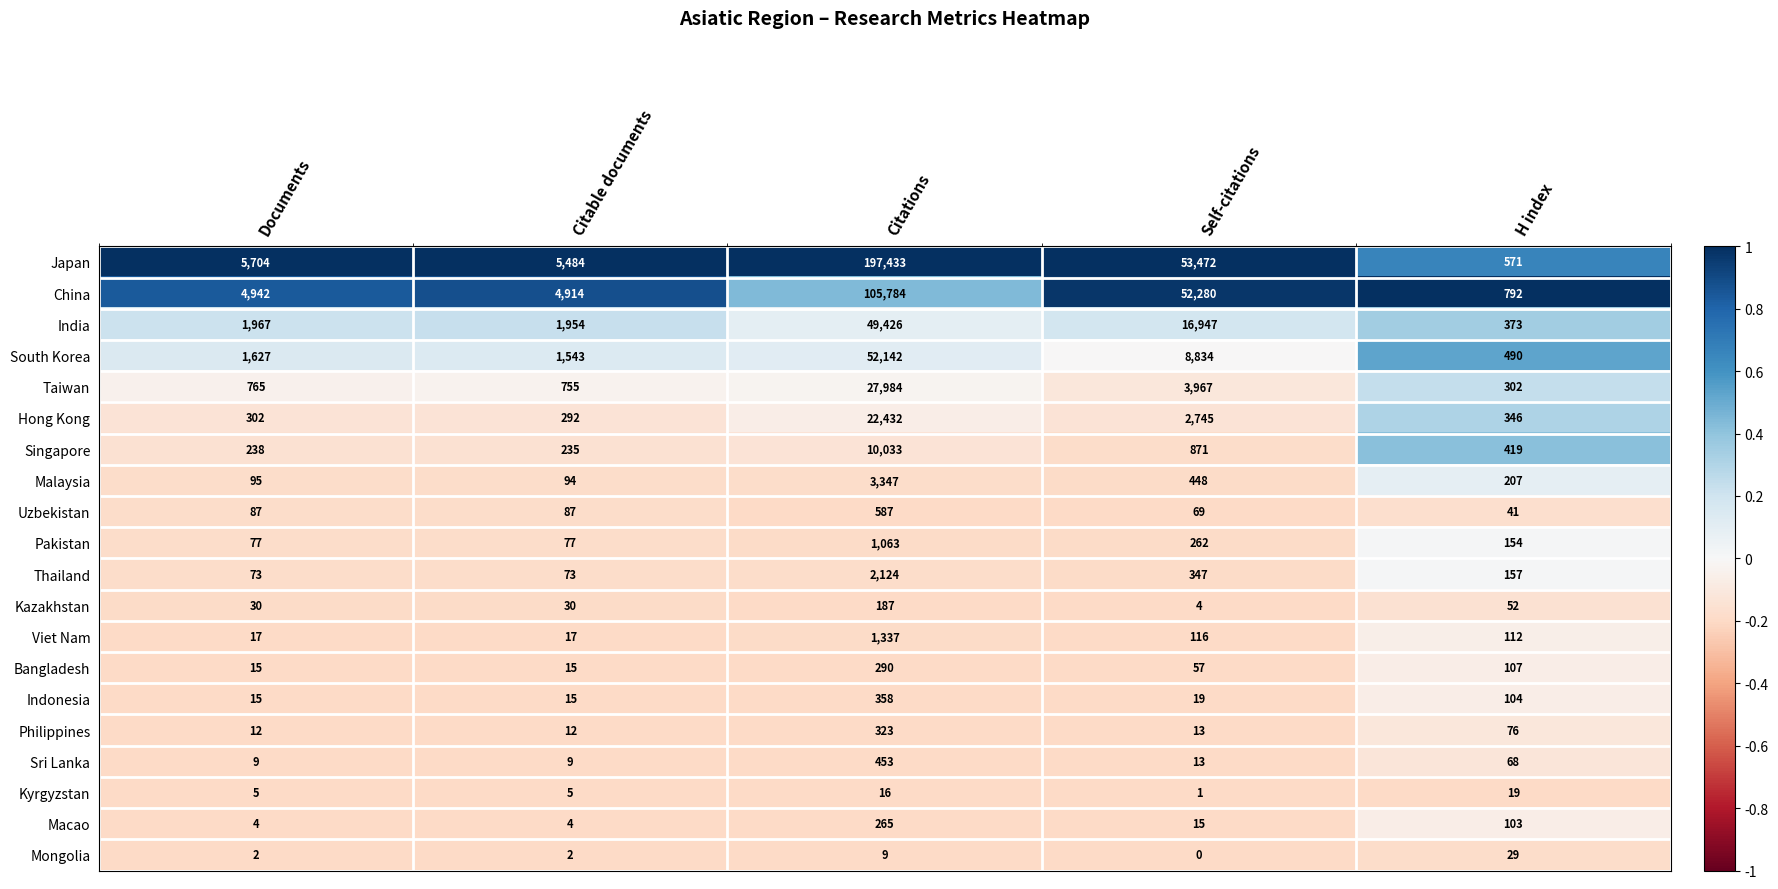

List the series in order of their peak value, lowest first.

Kyrgyzstan, Mongolia, Kazakhstan, Macao, Bangladesh, Philippines, Indonesia, Sri Lanka, Uzbekistan, Pakistan, Viet Nam, Thailand, Malaysia, Singapore, Hong Kong, Taiwan, India, South Korea, China, Japan